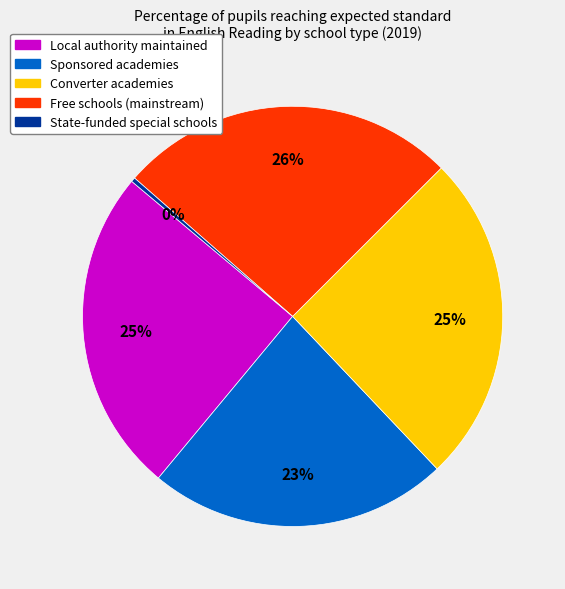

Count the number of slices in the pie.

5